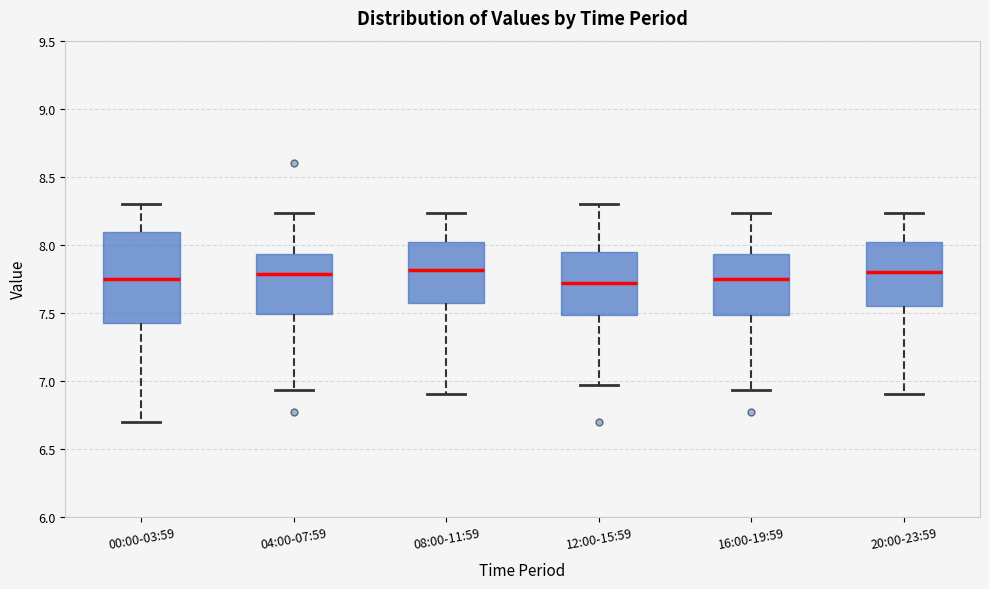

Reading left to right, transcribe this box plot: for each box, give where its median line is, the range the box spans, and where its two whiskers end, as read against the y-axis. The values are not printed on the chart, so give them approximately, as read against the axis.

00:00-03:59: median 7.75, box 7.40 to 8.10, whiskers 6.70 to 8.30
04:00-07:59: median 7.80, box 7.50 to 7.95, whiskers 6.95 to 8.25
08:00-11:59: median 7.80, box 7.55 to 8.00, whiskers 6.90 to 8.25
12:00-15:59: median 7.70, box 7.50 to 7.95, whiskers 6.95 to 8.30
16:00-19:59: median 7.75, box 7.50 to 7.95, whiskers 6.95 to 8.25
20:00-23:59: median 7.80, box 7.55 to 8.00, whiskers 6.90 to 8.25